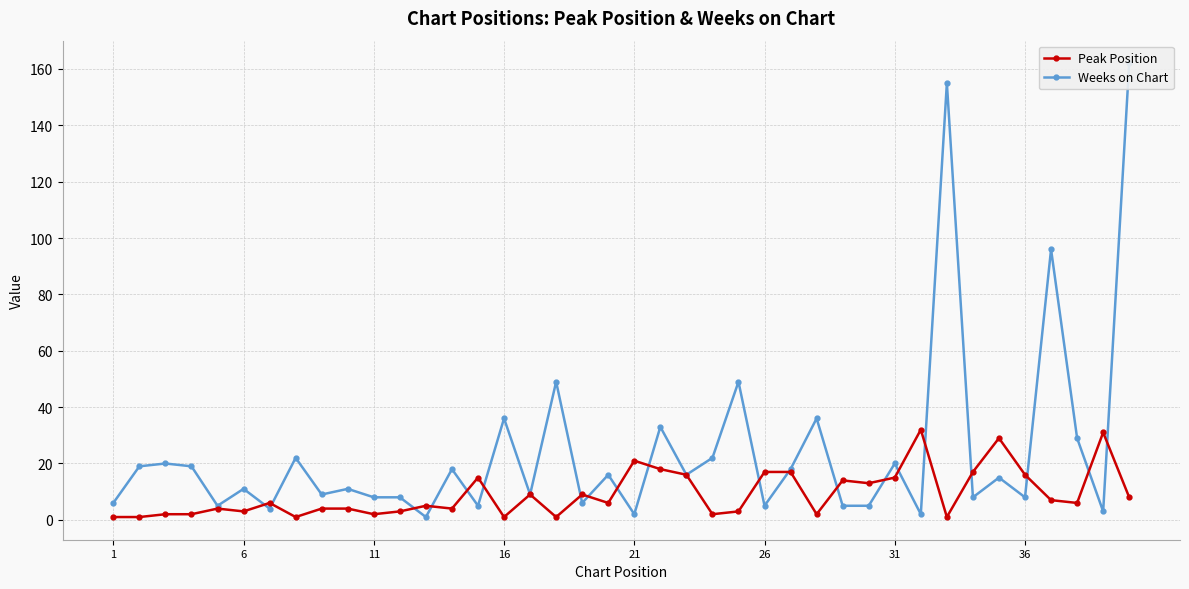

How many series are shown in this chart?

2